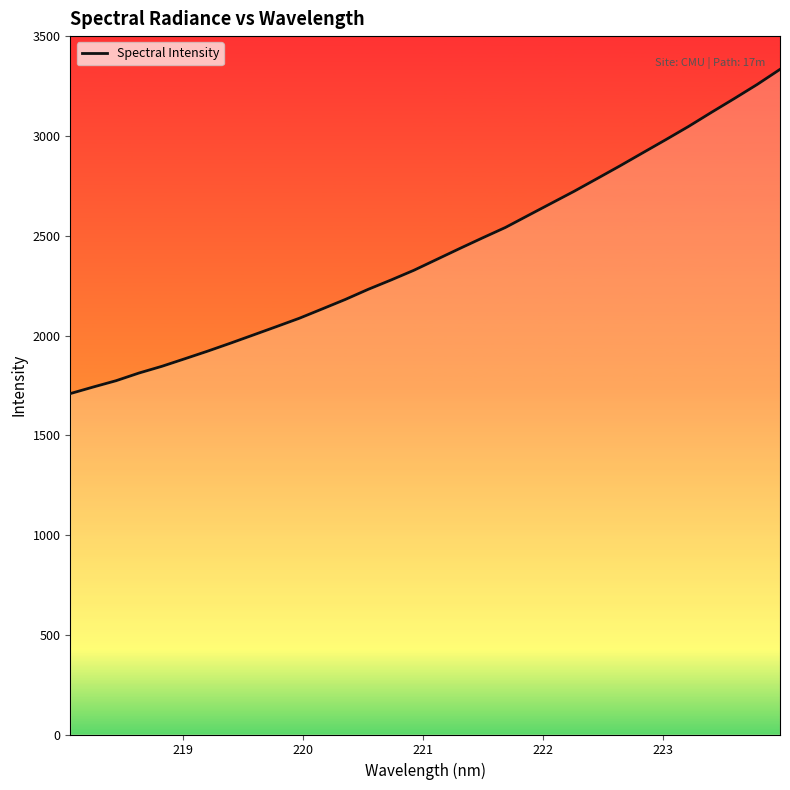

What is the minimum value shown in the chart?

1708.8